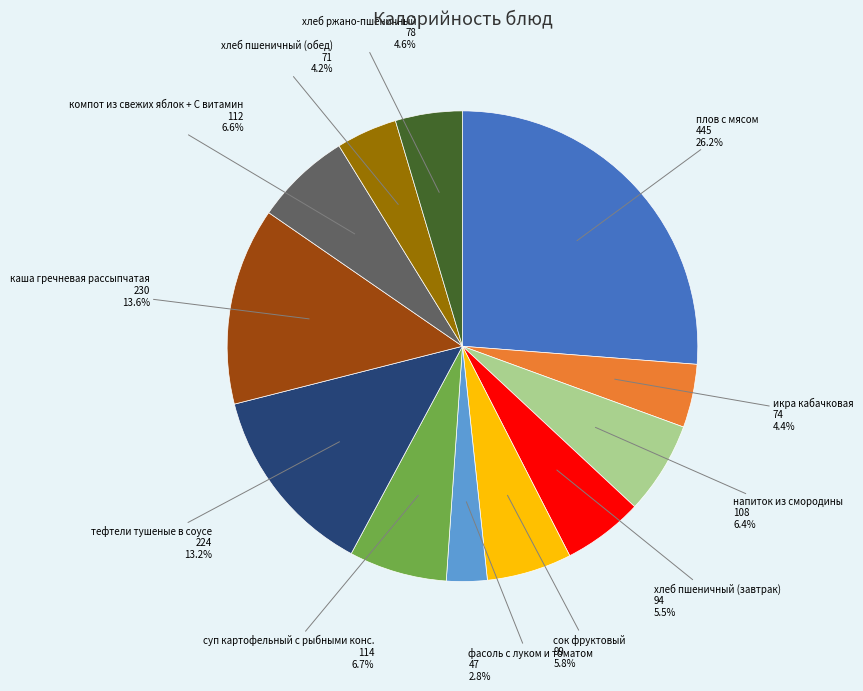

To the nearest percent, what is the difference between the largest and smallest slice percentages?

23%